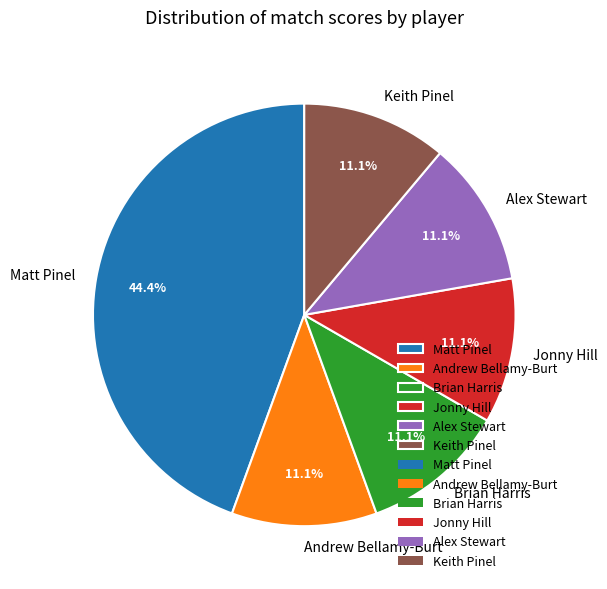

Is it true that Andrew Bellamy-Burt is 11% of the pie?

True